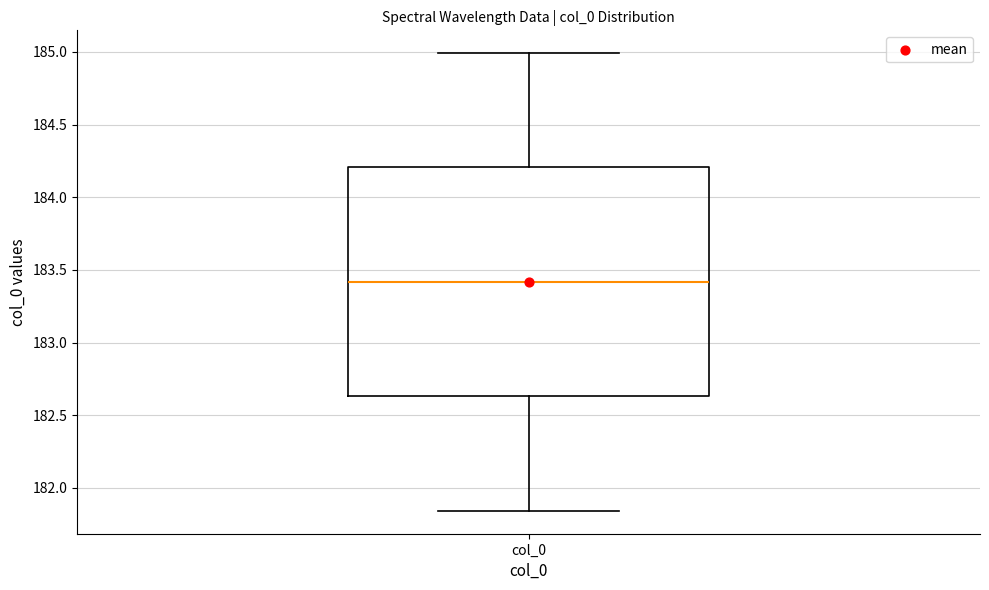

Read this box plot against the y-axis: the position of the median line, the range covered by the box, and the ends of both whiskers. The values are not printed on the chart, so give them approximately, as read against the axis.

median 183.40, box 182.65 to 184.20, whiskers 181.85 to 185.00